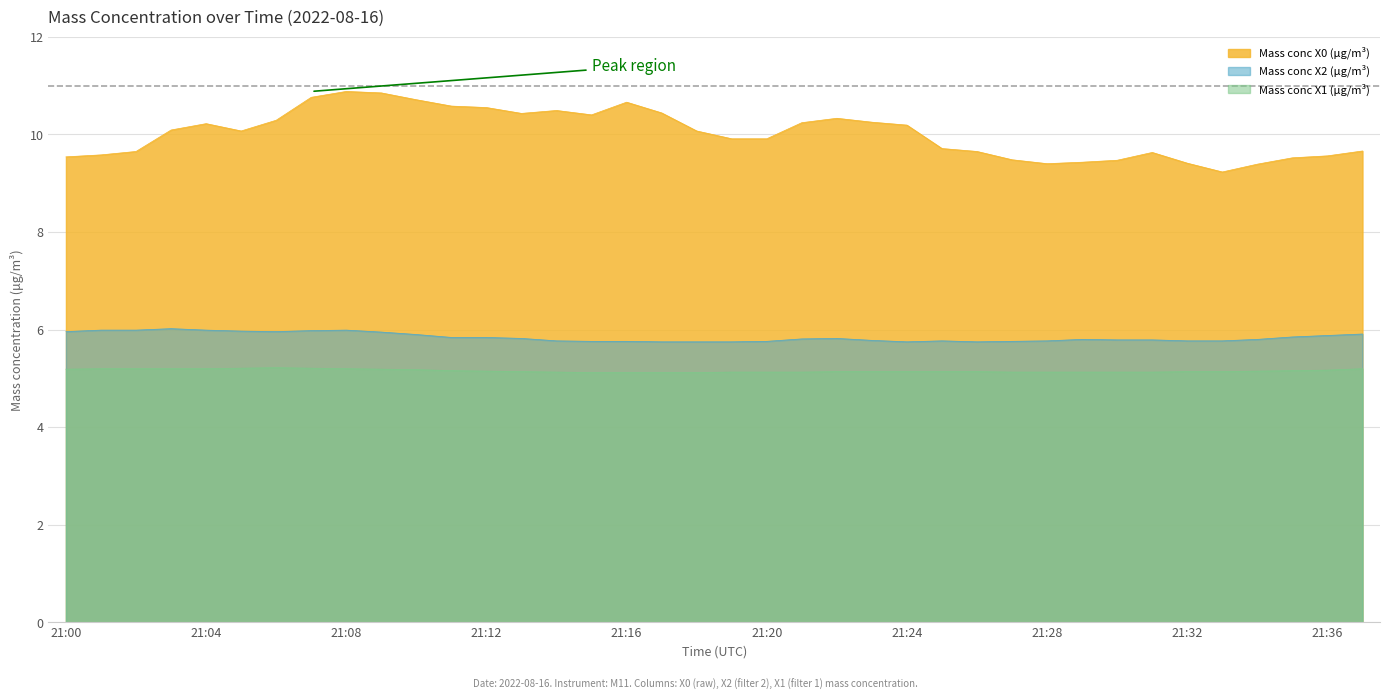

The value of Mass conc X2 (μg/m³) at 21:32 is 5.8. True or false?

True